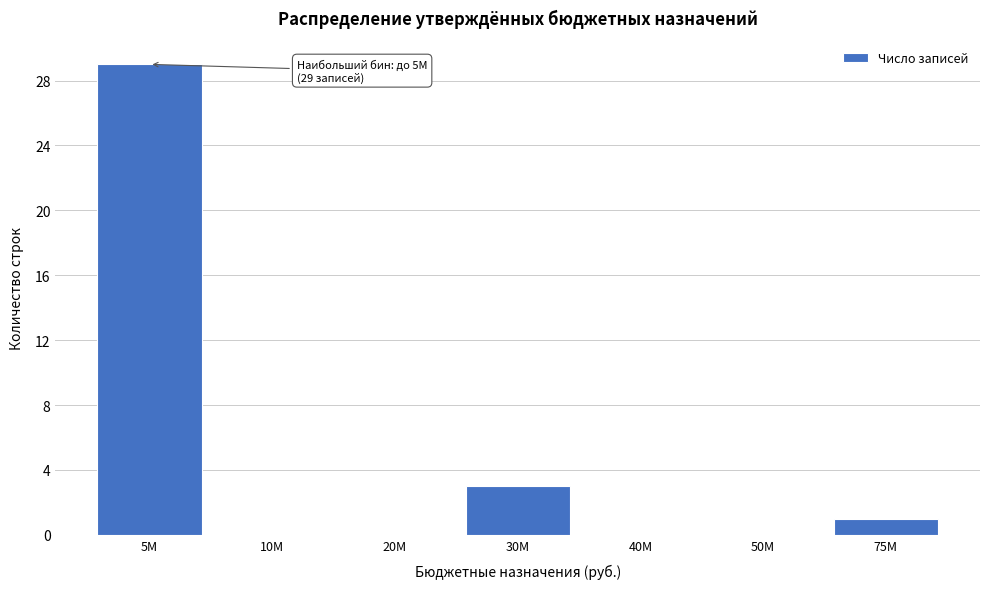

Reading left to right, transcribe all the data shown in this chart.

5M=29	10M=0	20M=0	30M=3	40M=0	50M=0	75M=1